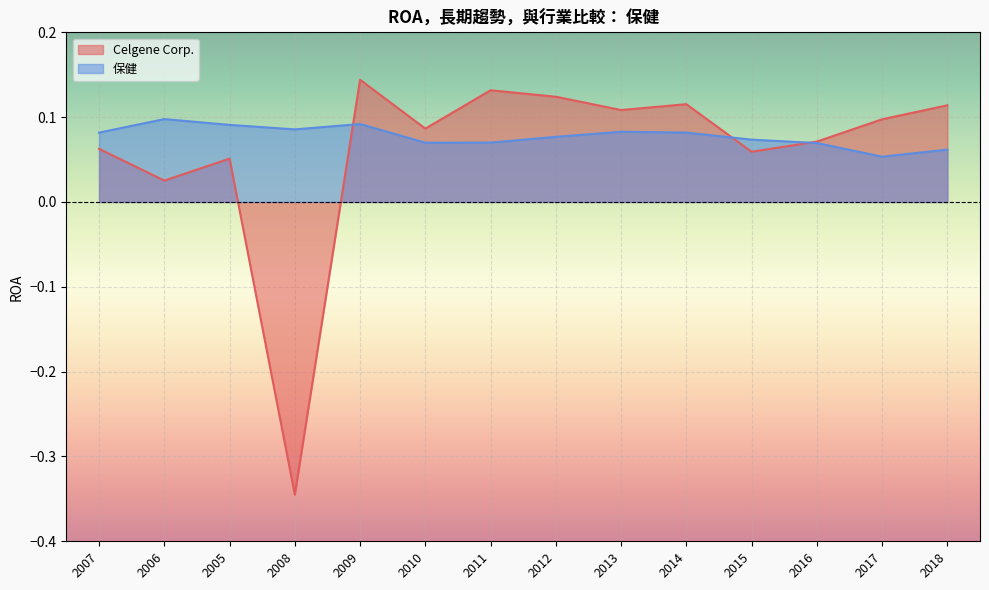

What is the label of the 2nd point from the left?

2006